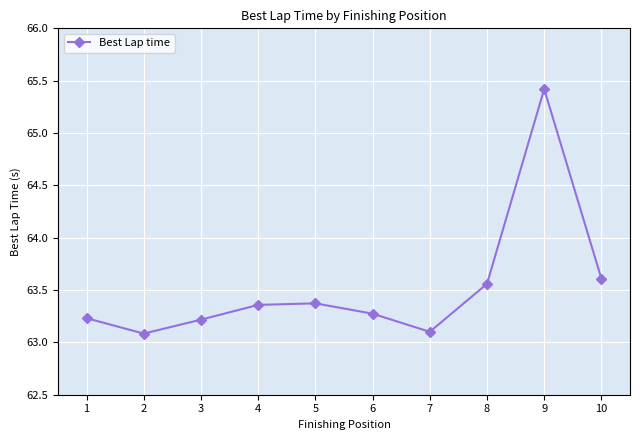

Between 4 and 7, which is larger?

4